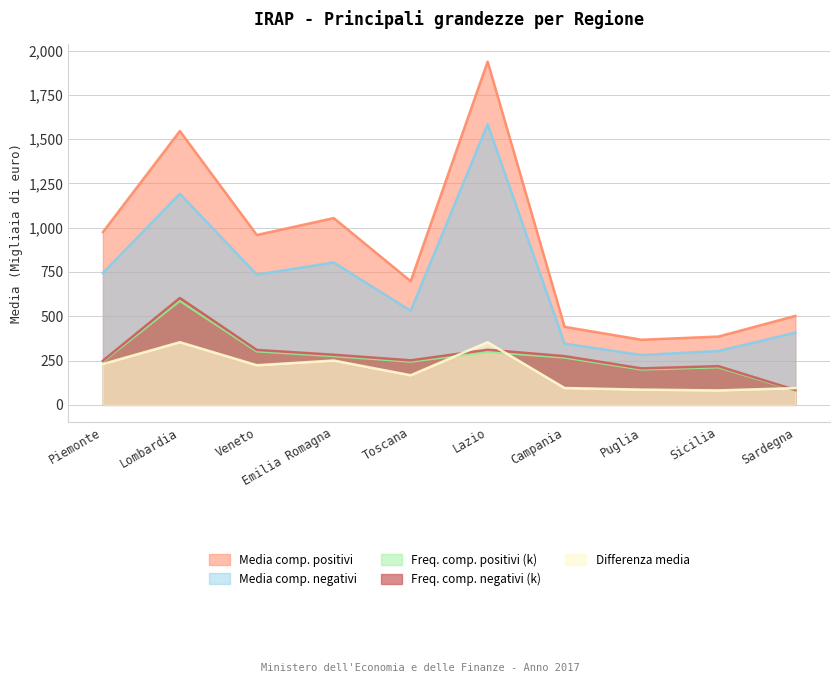

What is the total value across all series at Campania?

1423.3